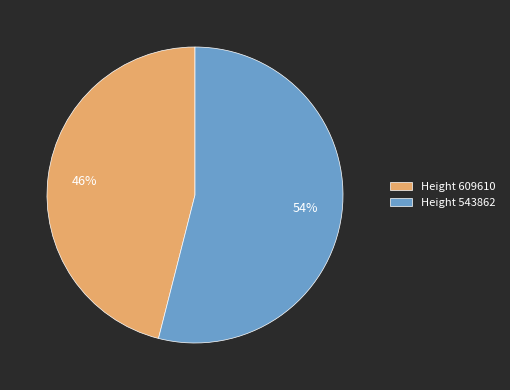

Which category has the smallest portion of the pie?

Height 609610